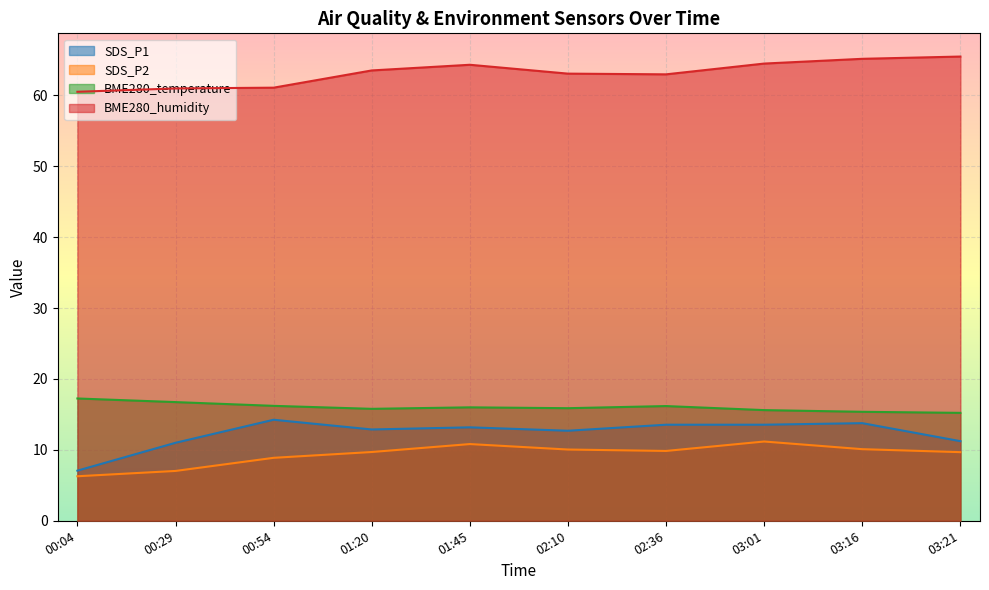

Rank the series by their maximum value, from lowest to highest.

SDS_P2, SDS_P1, BME280_temperature, BME280_humidity